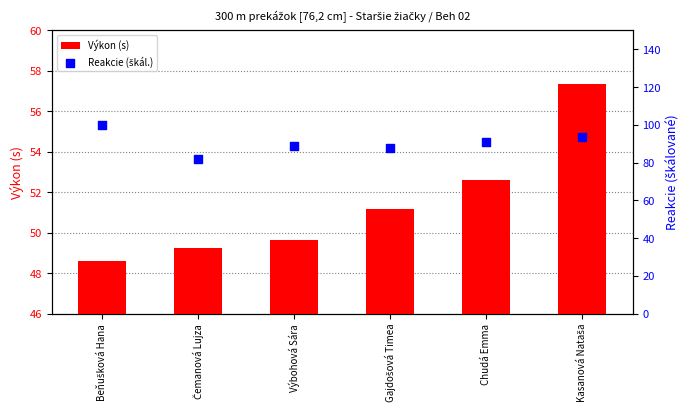

At which category is the sum across all series the highest?

Kasanová Nataša